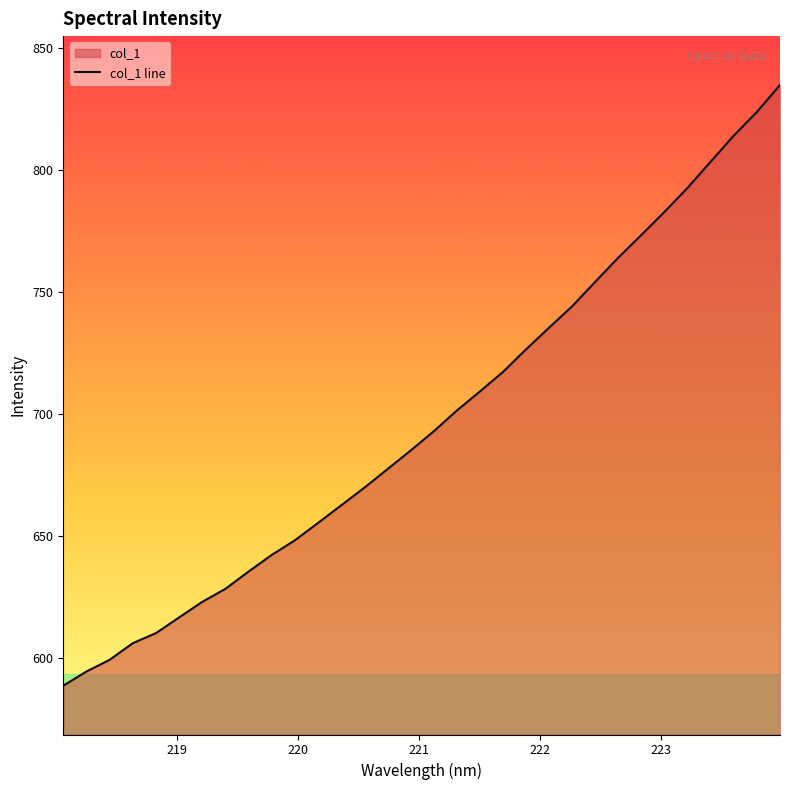

What is the difference between the maximum and minimum values?

246.0